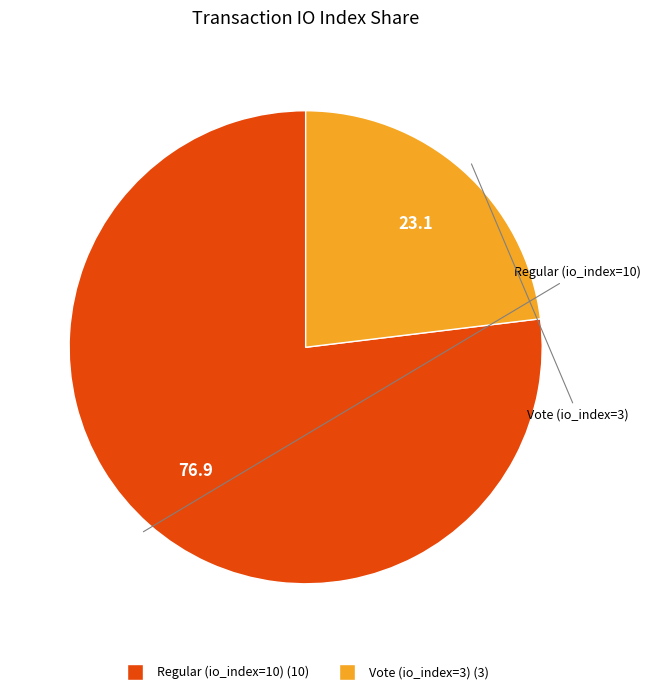

What is the ratio of the value at Vote (io_index=3) to the value at Regular (io_index=10)?

0.3